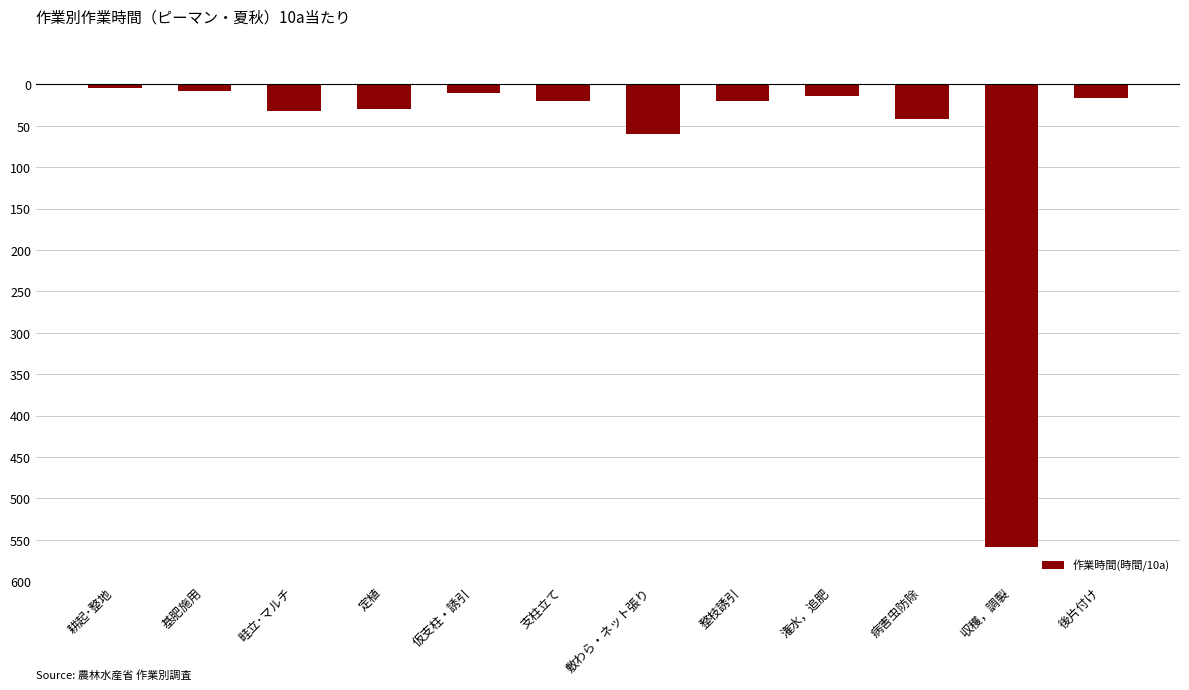

Are the bars horizontal?

No